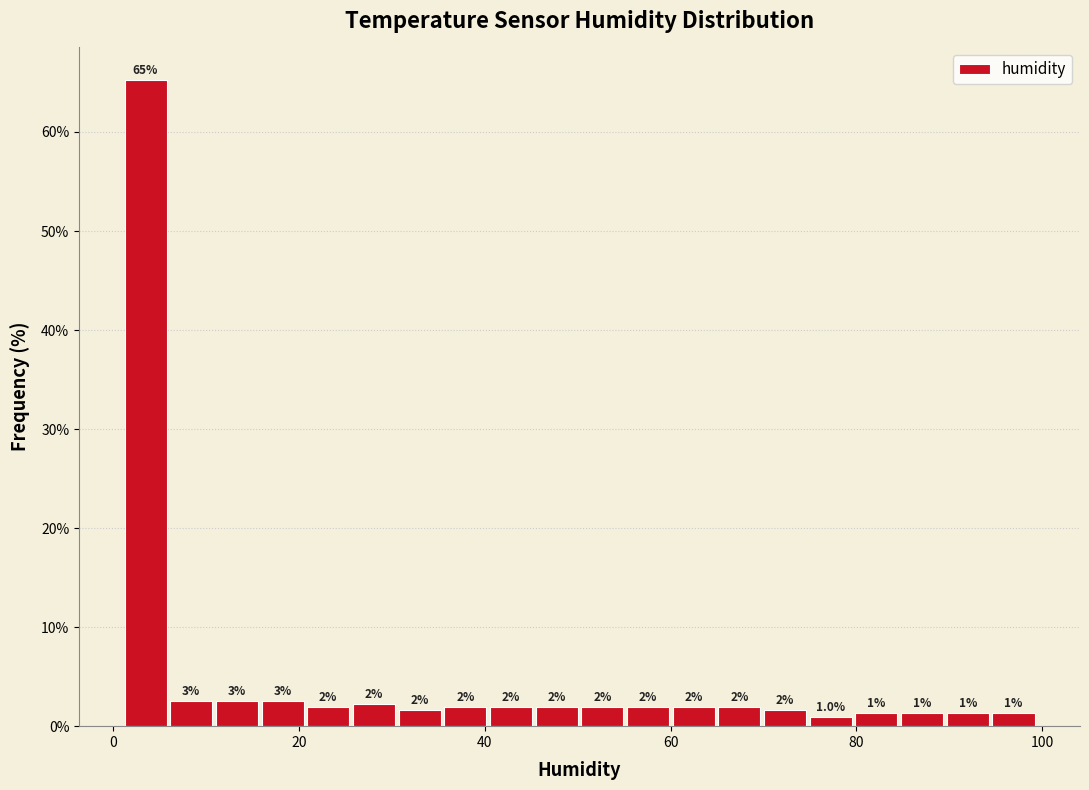

Around what value on the x-axis is the tallest bar? Give the approximate position of its centre, as read against the axis.

4